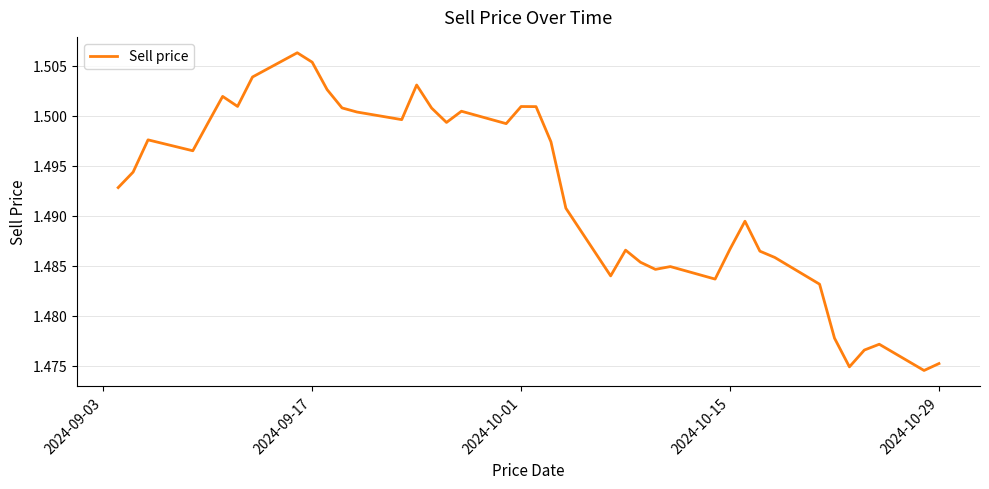

How many categories are shown in the chart?

40